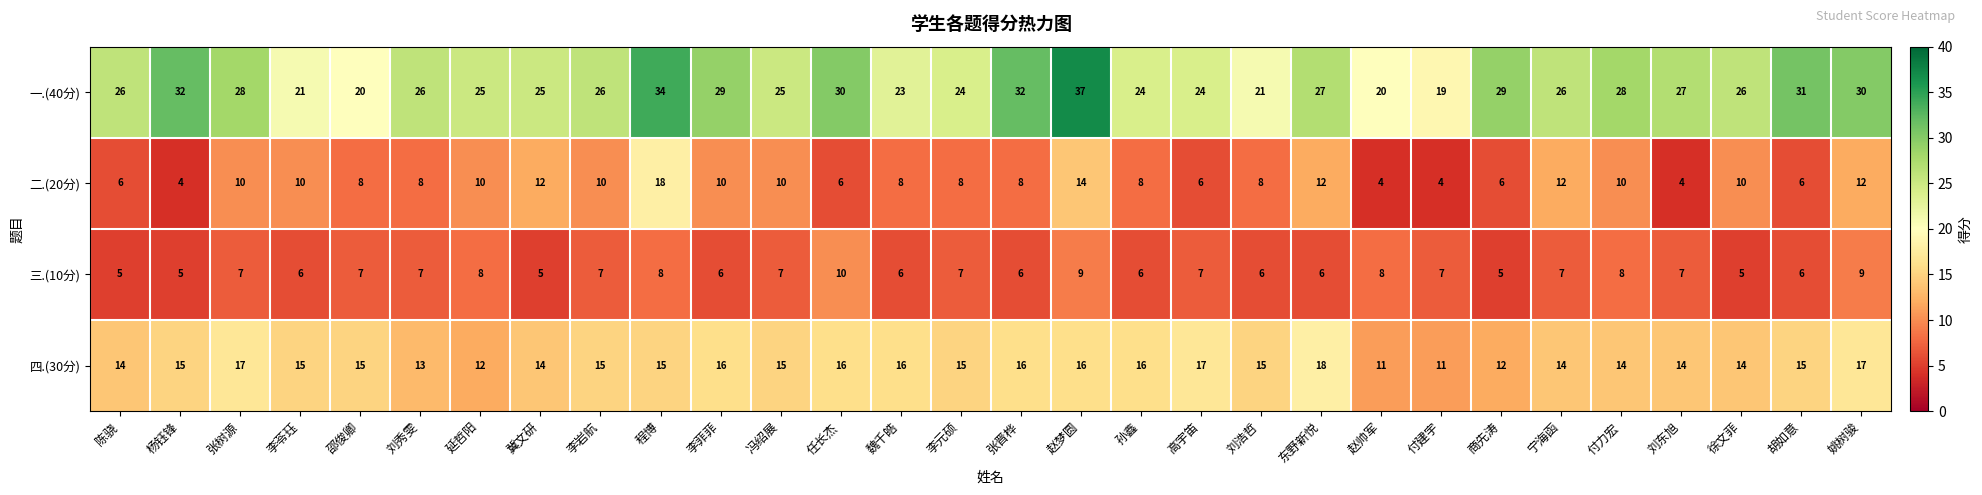

The value of 二.(20分) at 任长杰 is 6. True or false?

True